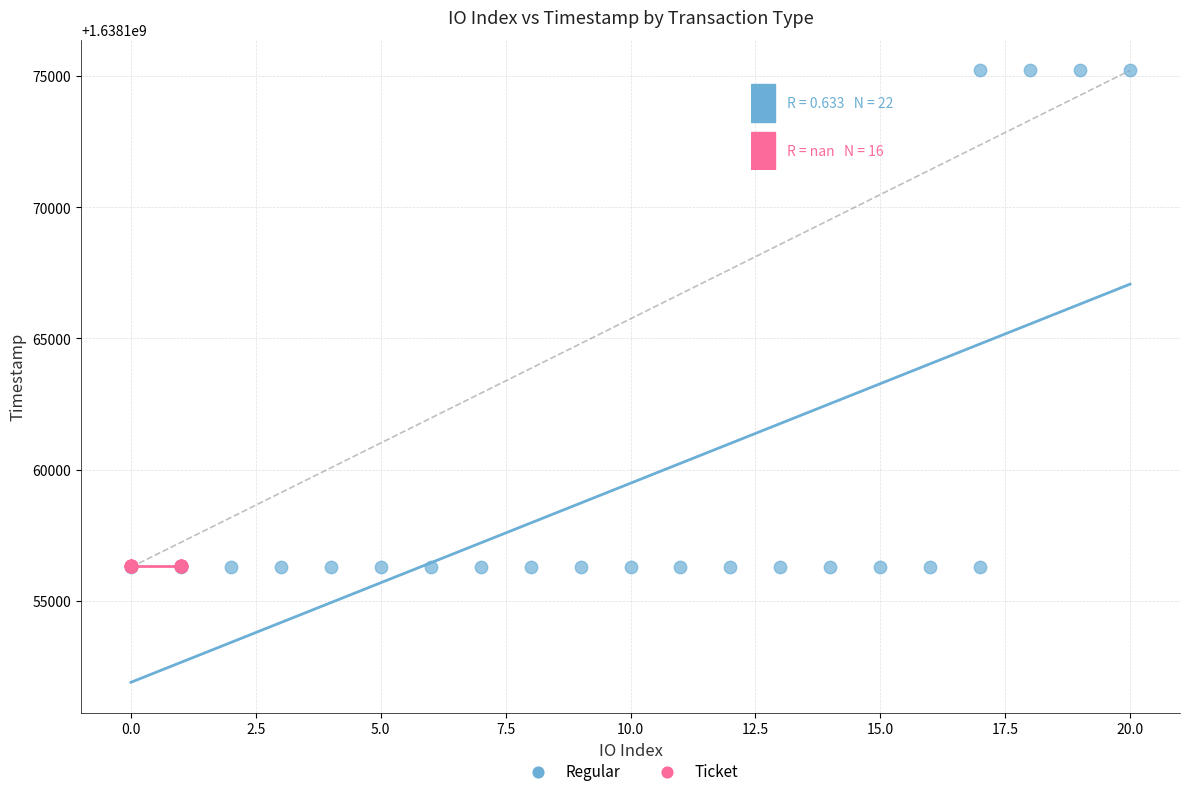

Which series reaches the maximum Y coordinate?

Regular